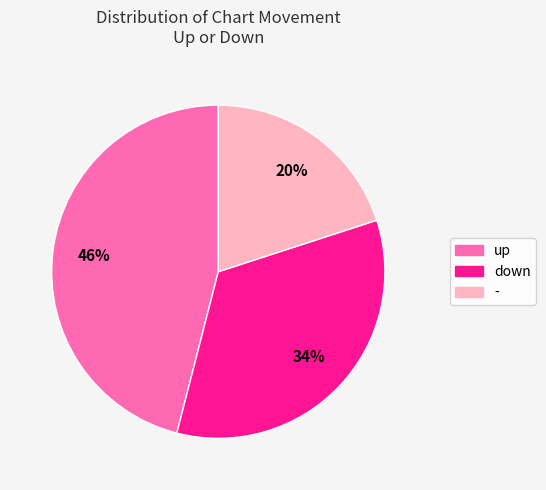

How many segments does this pie chart have?

3